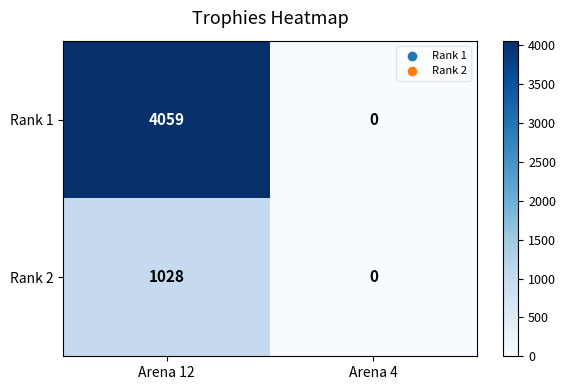

Is it true that Rank 2 equals 0 at Arena 4?

True